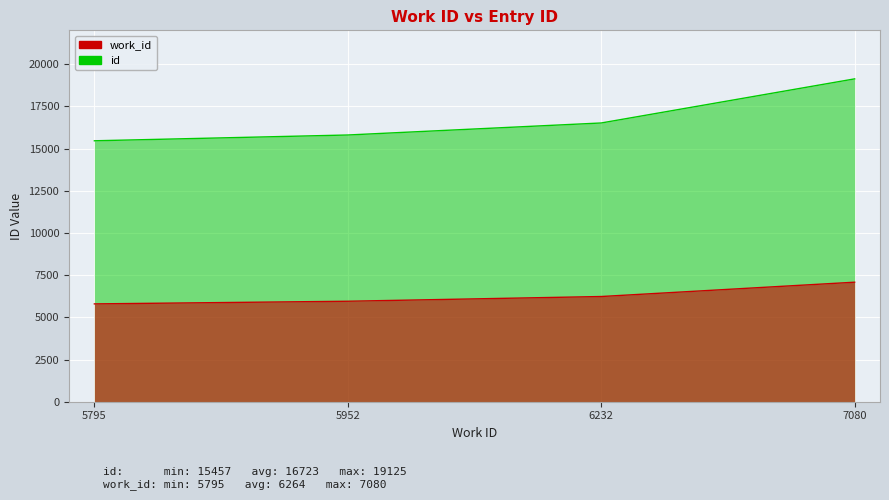

List the labels in order of work_id value, smallest first.

5795, 5952, 6232, 7080